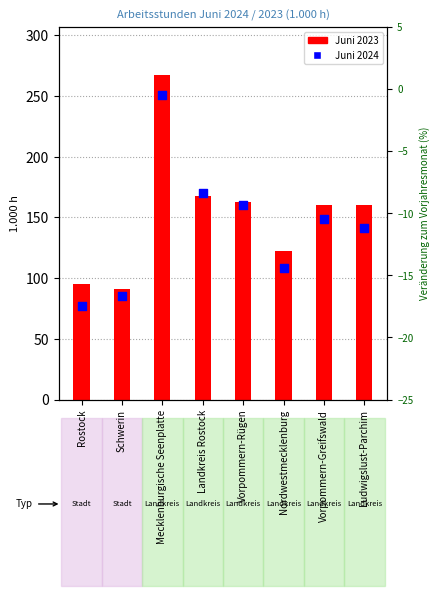

What are all the series names shown in the legend?

Juni 2023, Juni 2024